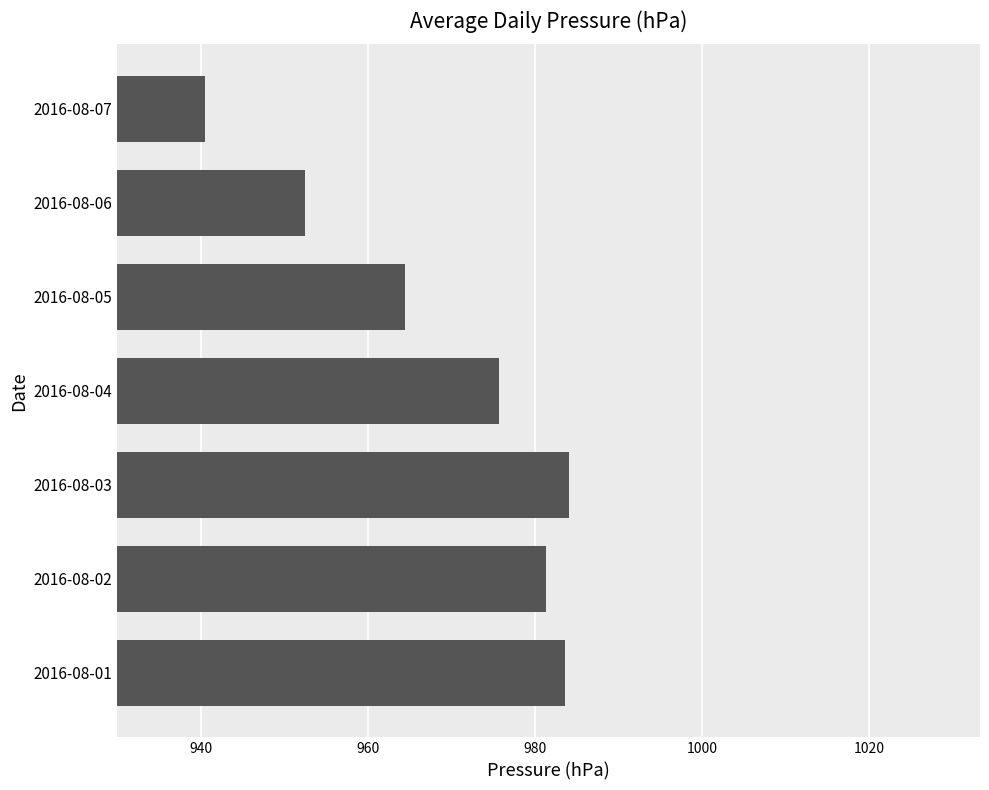

Which category has the lowest value across all series?

2016-08-07